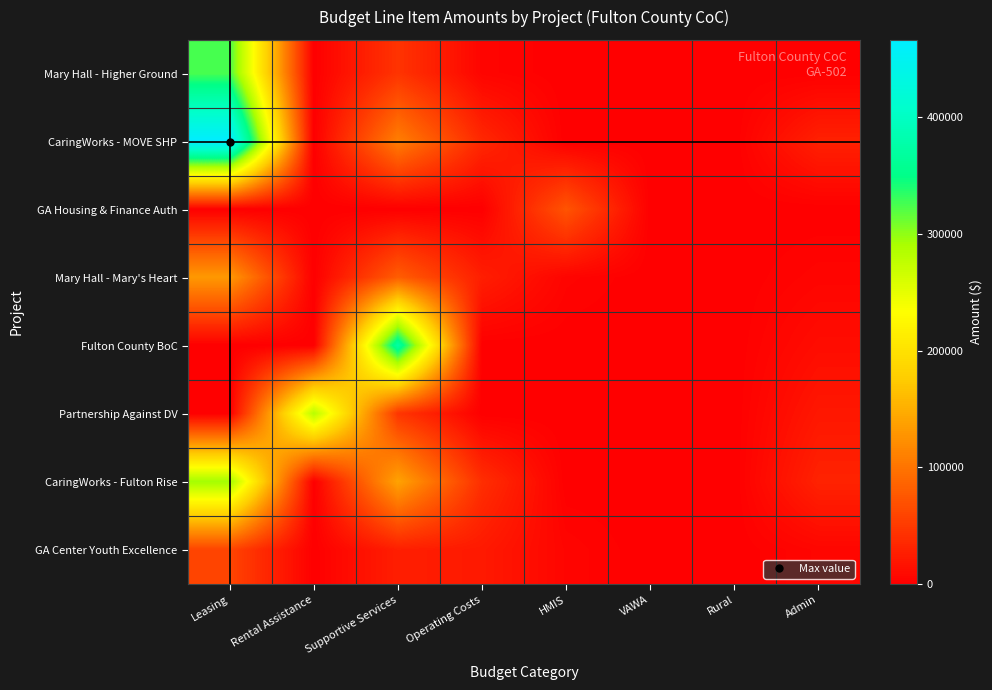

Which series has the widest spread of values?

CaringWorks - MOVE SHP